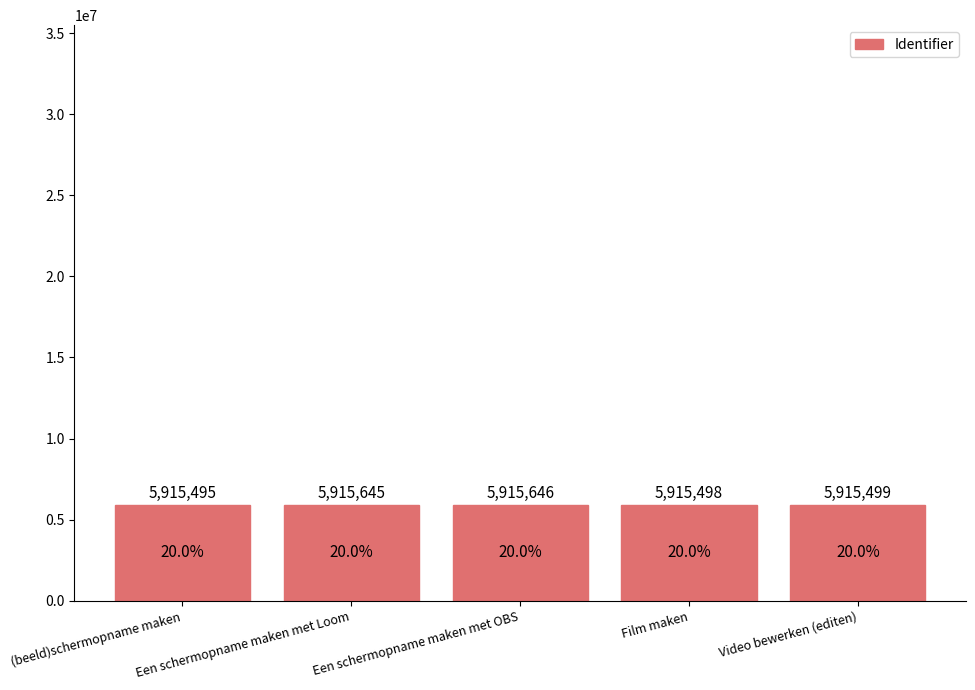

Reading right to left, extract all data points from this chart.

5915499	5915498	5915646	5915645	5915495